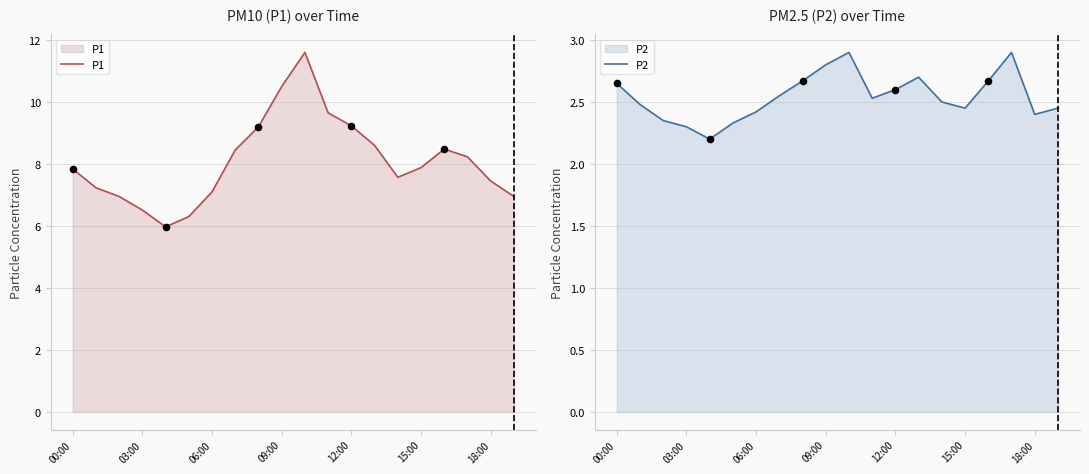

Which series has the widest spread of Y values?

P1